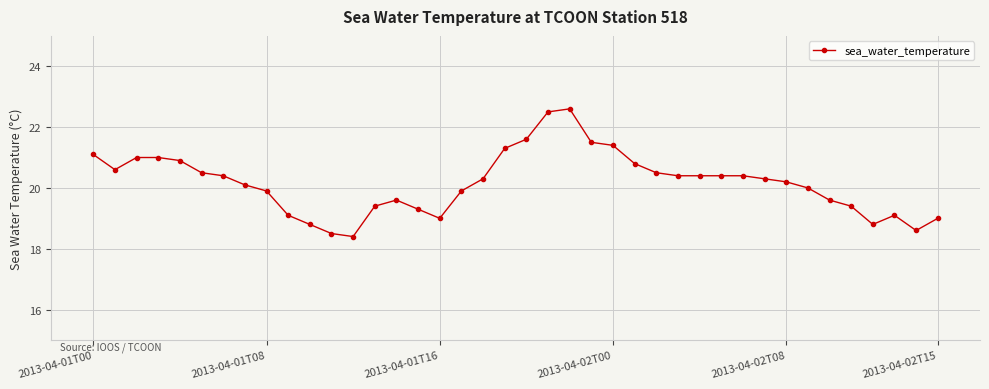

What is the maximum value shown in the chart?

22.6